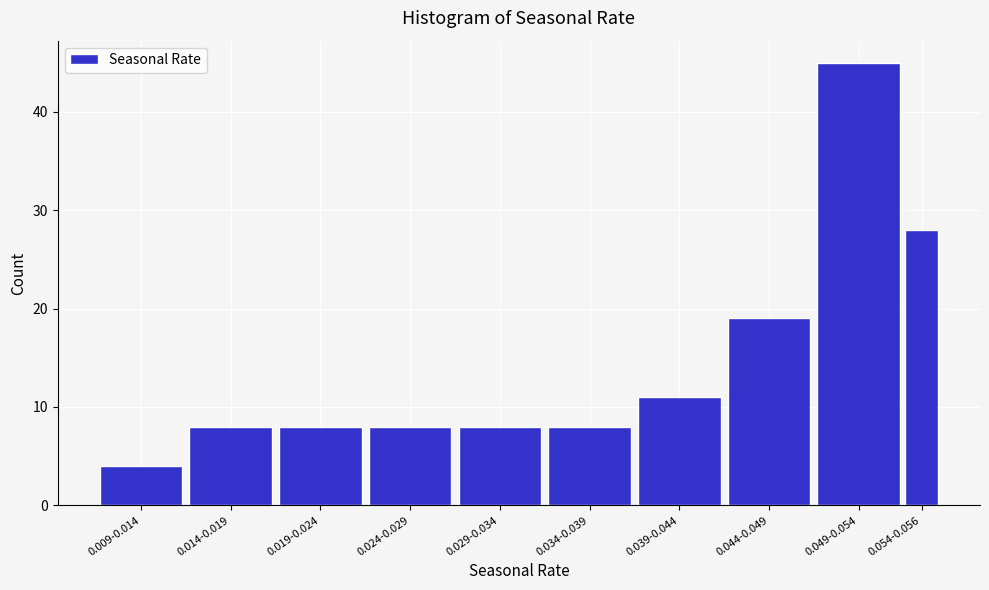

Reading left to right, what are all the values shown in this chart?

0.009-0.014=4	0.014-0.019=8	0.019-0.024=8	0.024-0.029=8	0.029-0.034=8	0.034-0.039=8	0.039-0.044=11	0.044-0.049=19	0.049-0.054=45	0.054-0.056=28